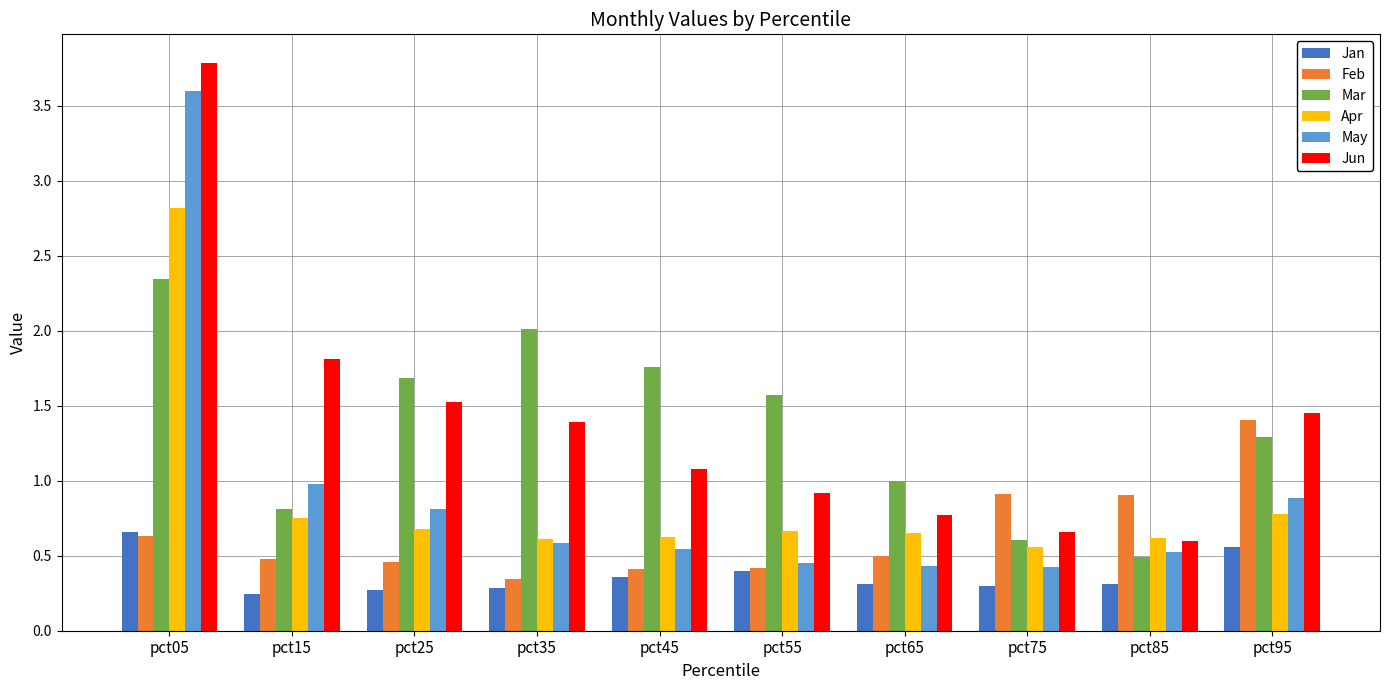

What is the sum of the Jun values at pct45 and pct25?

2.6